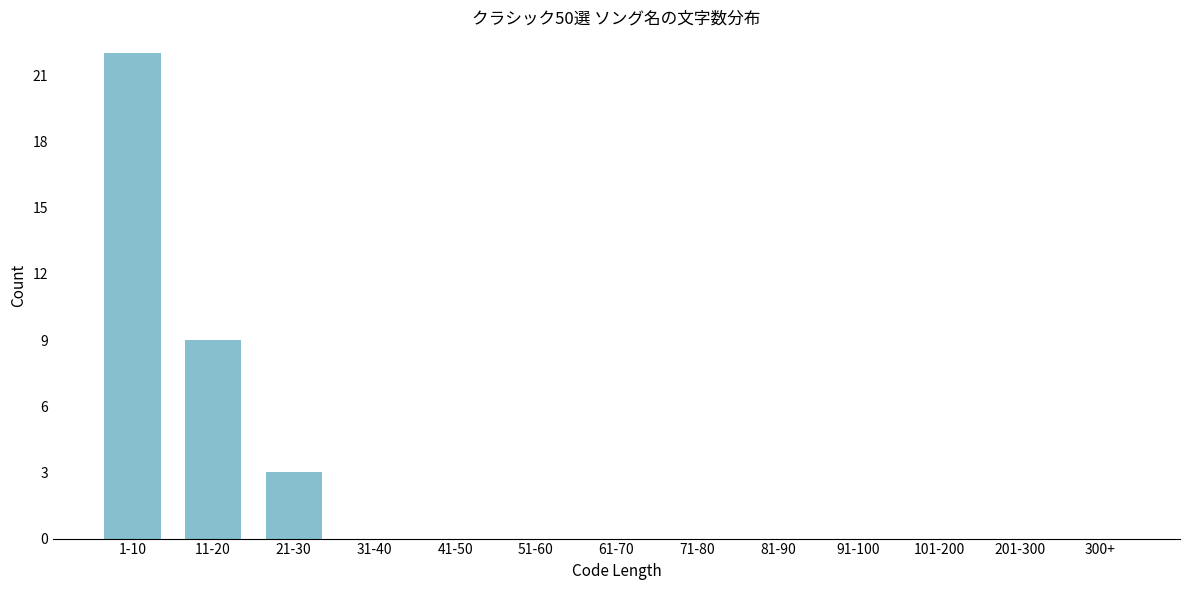

Reading right to left, what are all the values shown in this chart?

300+=0	201-300=0	101-200=0	91-100=0	81-90=0	71-80=0	61-70=0	51-60=0	41-50=0	31-40=0	21-30=3	11-20=9	1-10=22